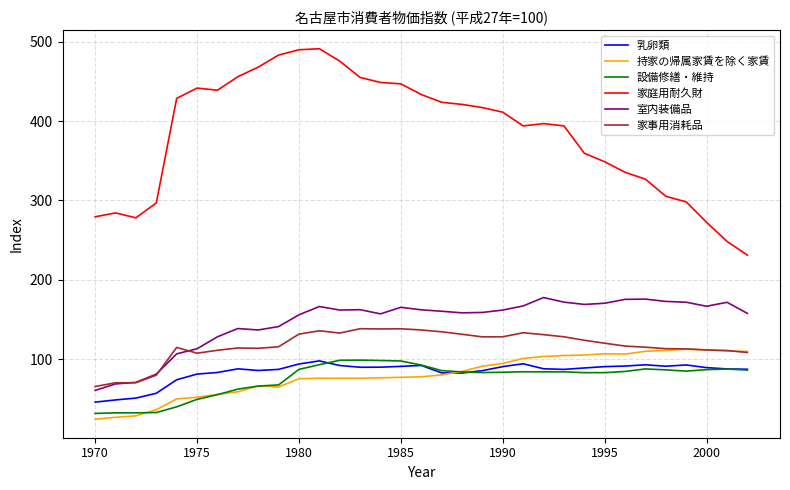

True or false: 設備修繕・維持 and 室内装備品 cross at least once.

False